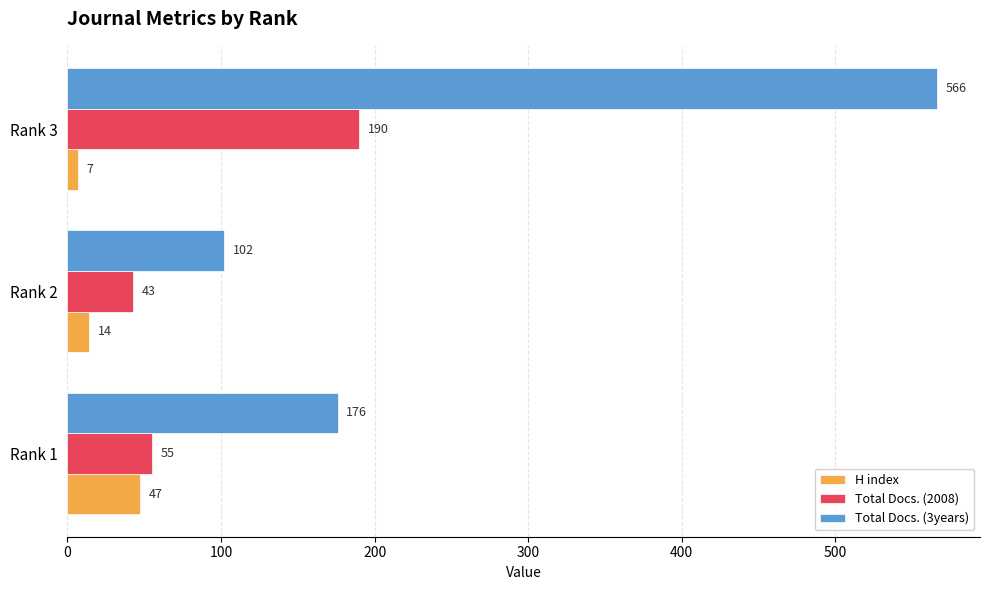

Which series has the largest total across all categories?

Total Docs. (3years)